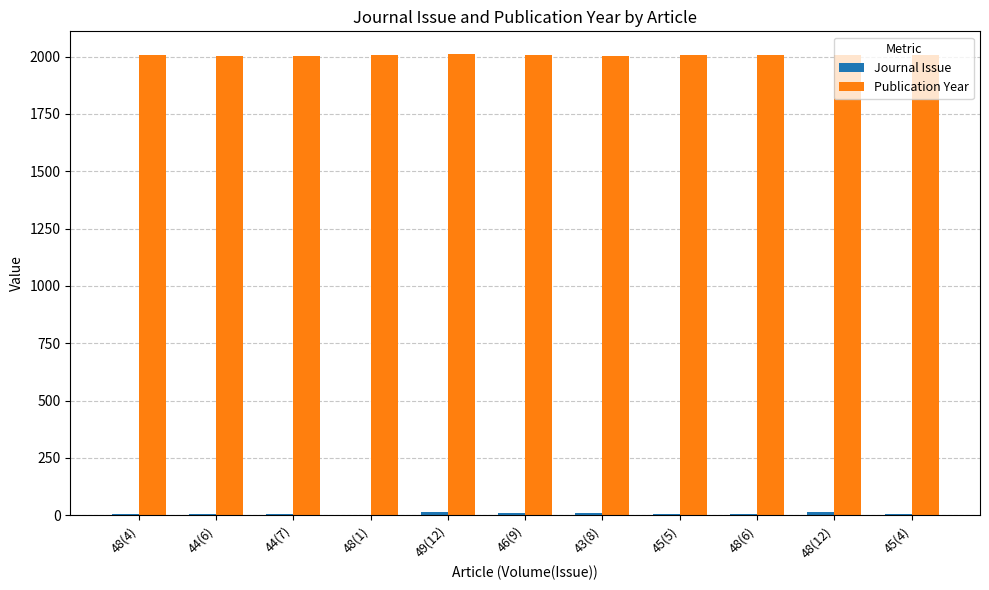

What is the highest value of the Publication Year series?

2010